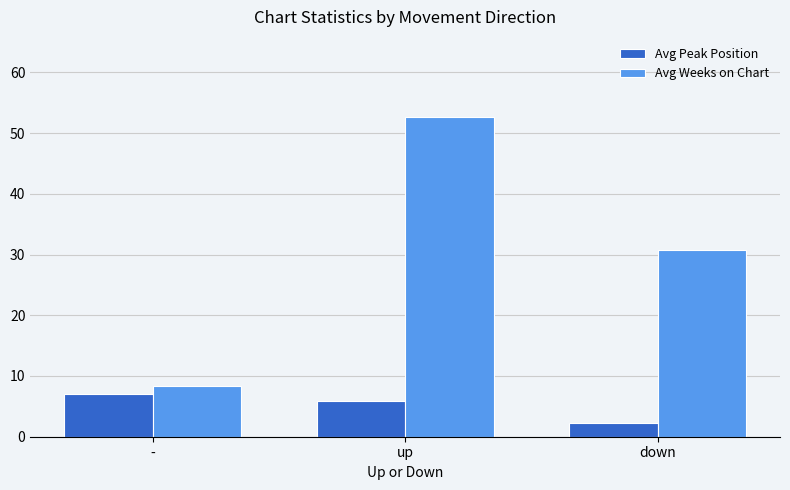

How many data points does each series have?

3